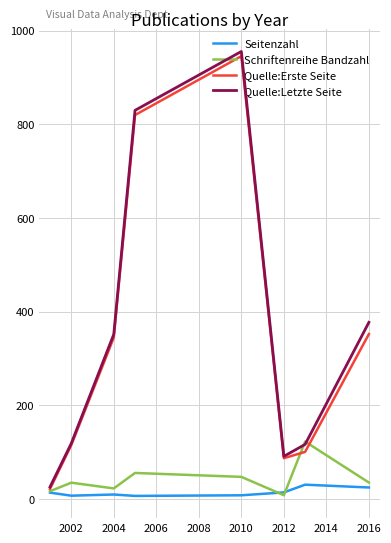

True or false: Seitenzahl and Quelle:Letzte Seite cross at least once.

False